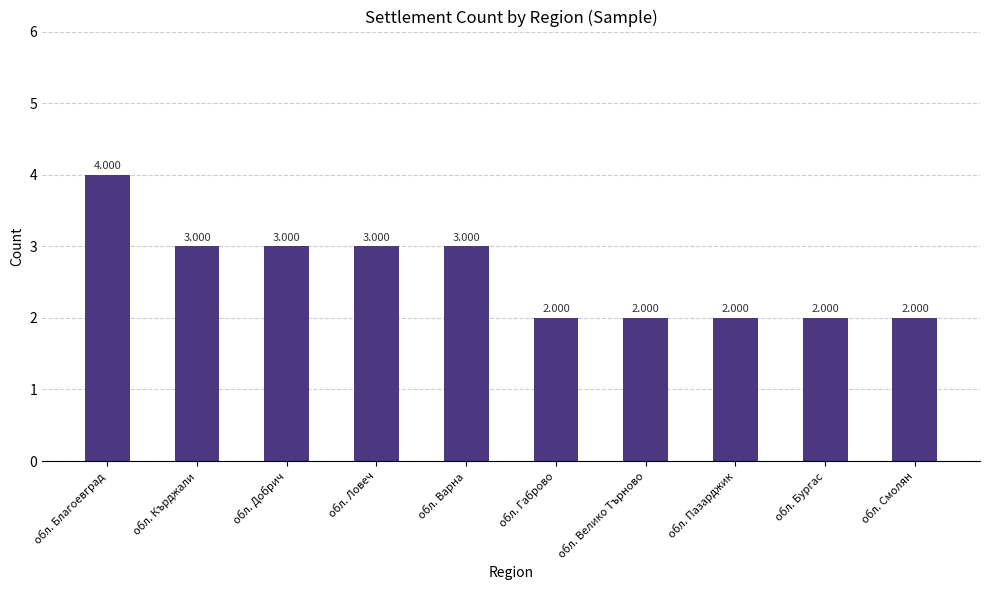

What is the label of the 9th bar from the left?

обл. Бургас